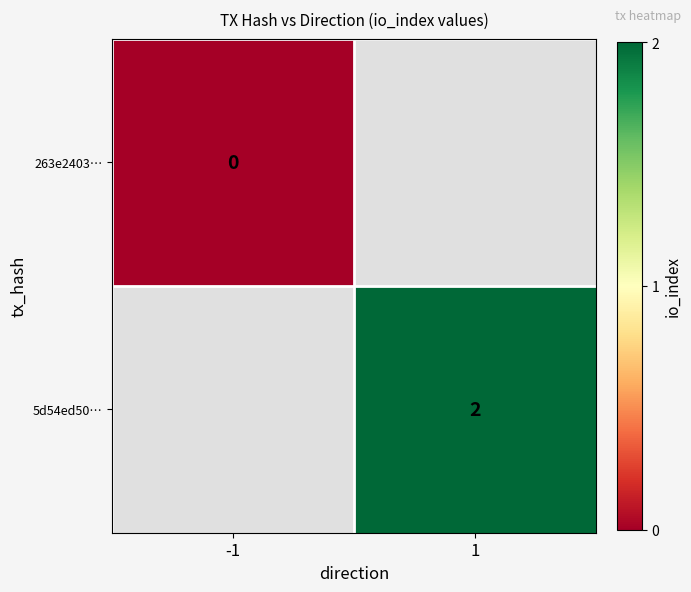

Is the value of 5d54ed50… at 1 greater than the value of 263e2403… at -1?

Yes